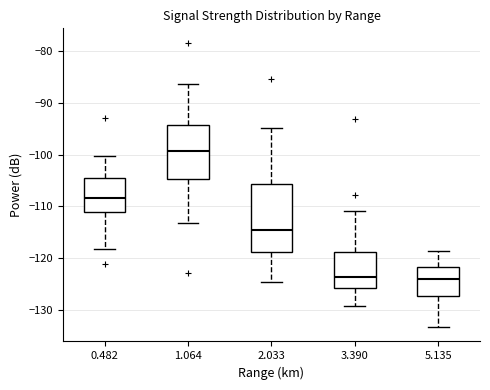

Reading left to right, transcribe this box plot: for each box, give where its median line is, the range the box spans, and where its two whiskers end, as read against the y-axis. The values are not printed on the chart, so give them approximately, as read against the axis.

0.482: median -108, box -111 to -104, whiskers -118 to -100
1.064: median -99, box -105 to -94, whiskers -113 to -86
2.033: median -114, box -119 to -106, whiskers -125 to -95
3.390: median -124, box -126 to -119, whiskers -129 to -111
5.135: median -124, box -127 to -122, whiskers -133 to -119